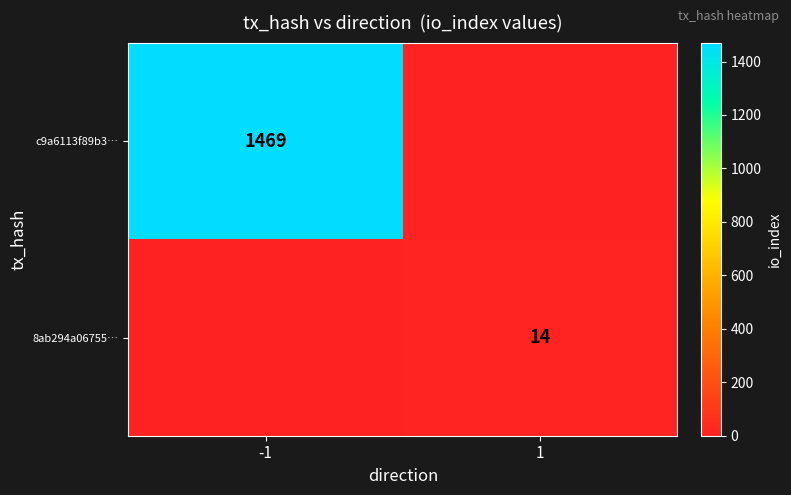

Is the value of c9a6113f89b3… at -1 greater than the value of 8ab294a06755… at 1?

Yes